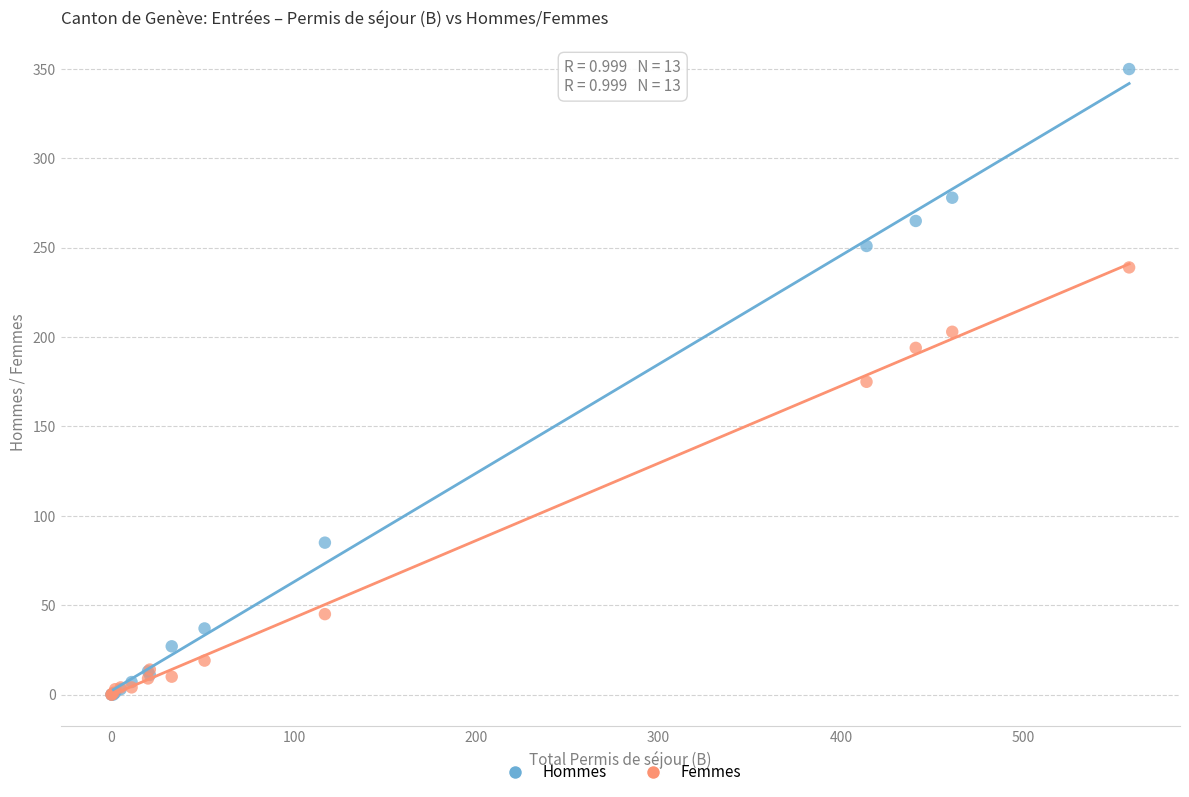

Which series has the widest spread of Y values?

Hommes